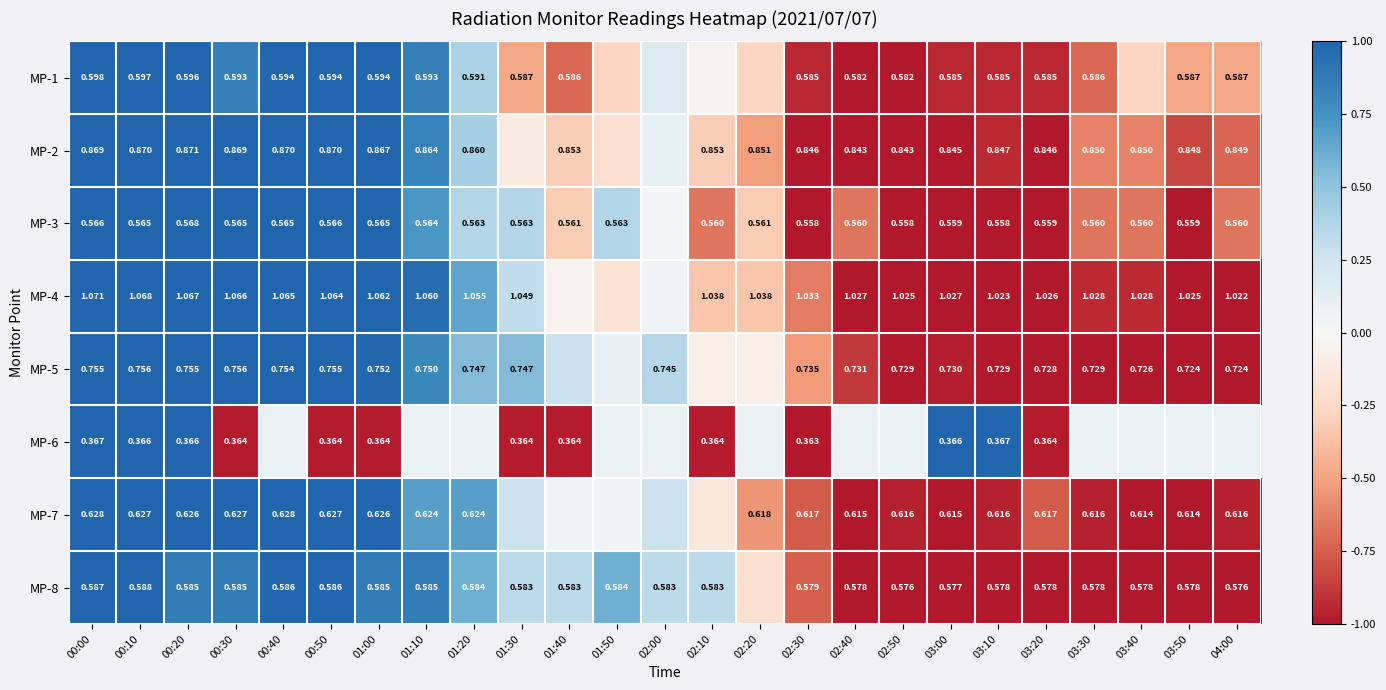

Is the value of MP-7 at 01:00 greater than the value of MP-6 at 02:10?

Yes